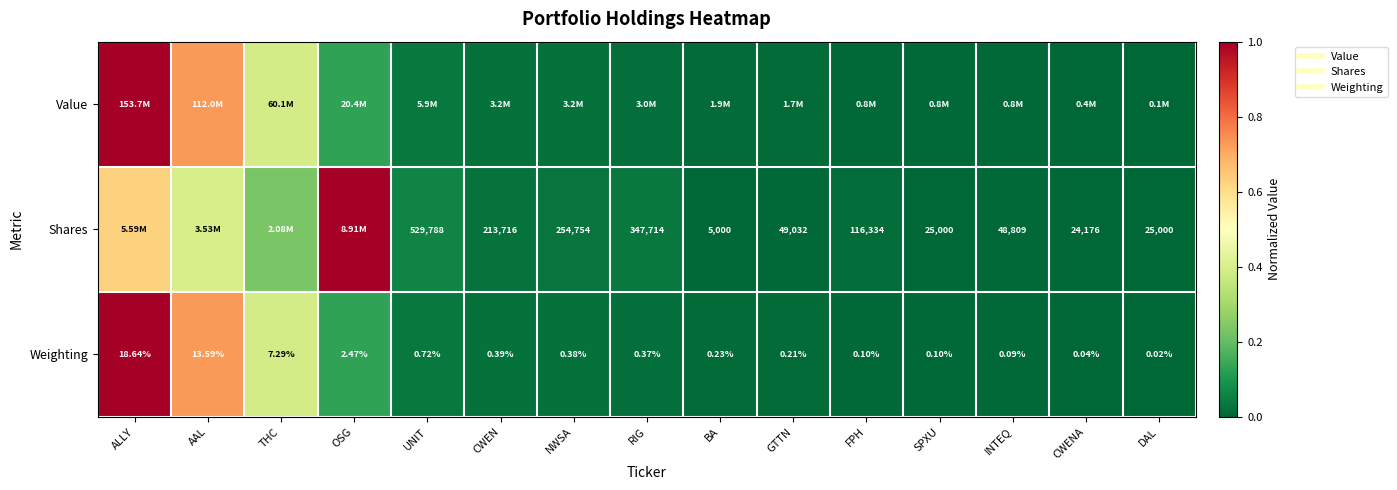

How many data points does each series have?

15